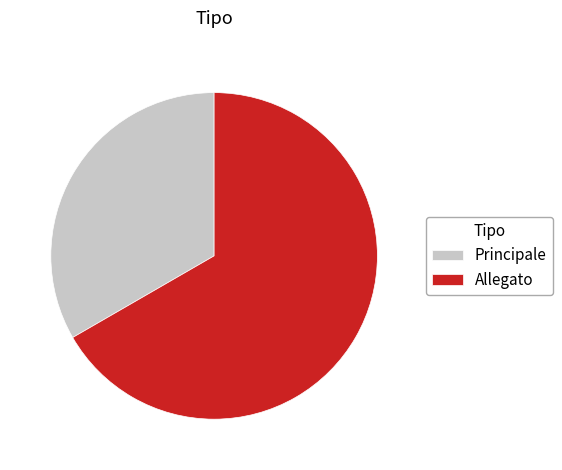

Combined, do Allegato and Principale account for over 50%?

Yes